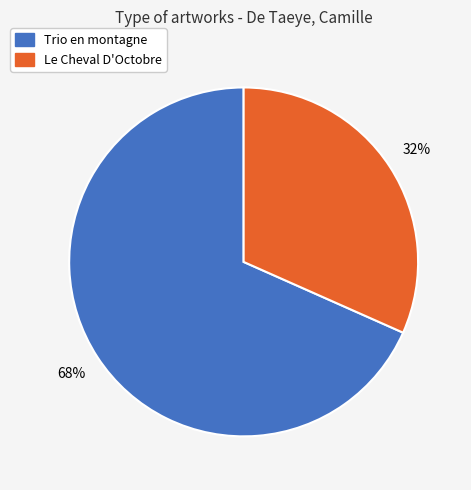

Which has a higher value, Trio en montagne or Le Cheval D'Octobre?

Trio en montagne